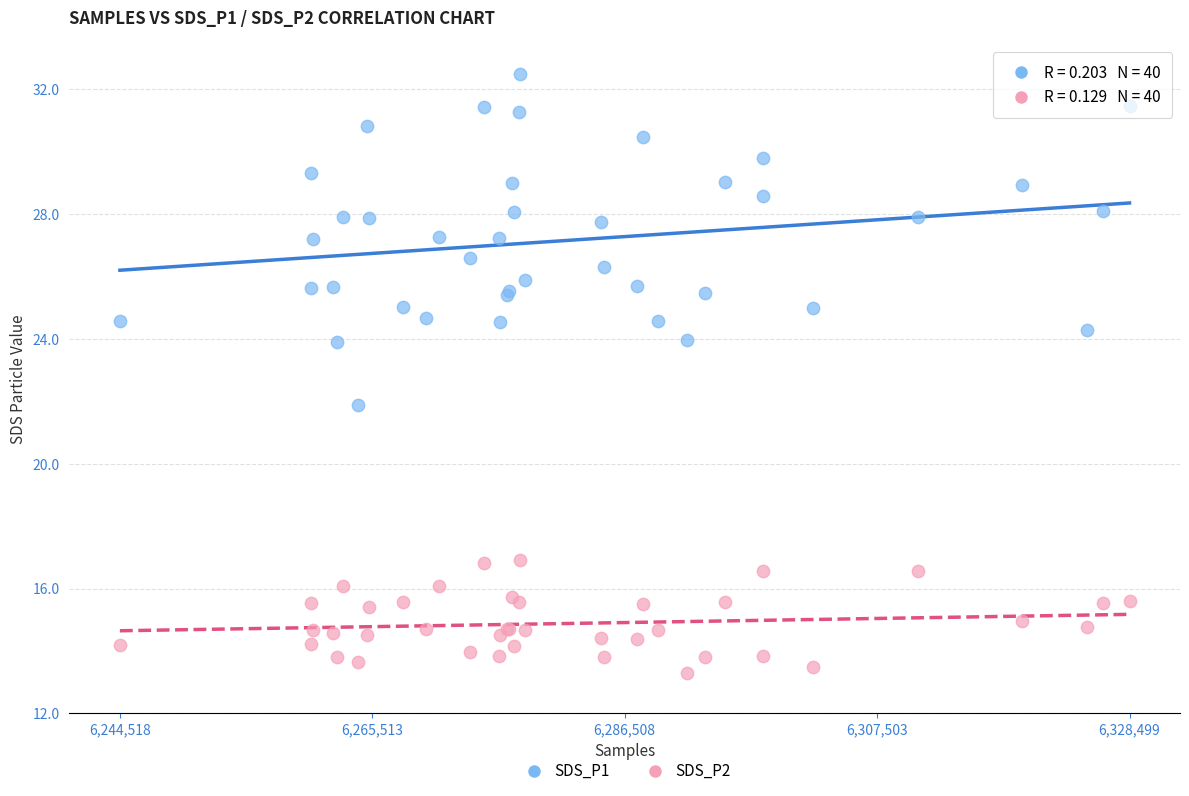

Which series has the largest Y range (max minus min)?

SDS_P1